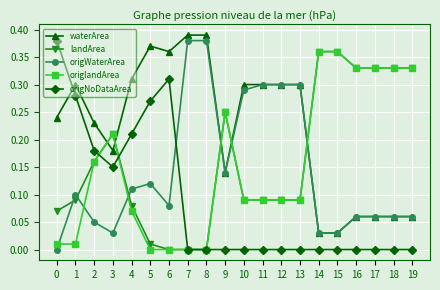

True or false: landArea and origWaterArea intersect in this chart.

True